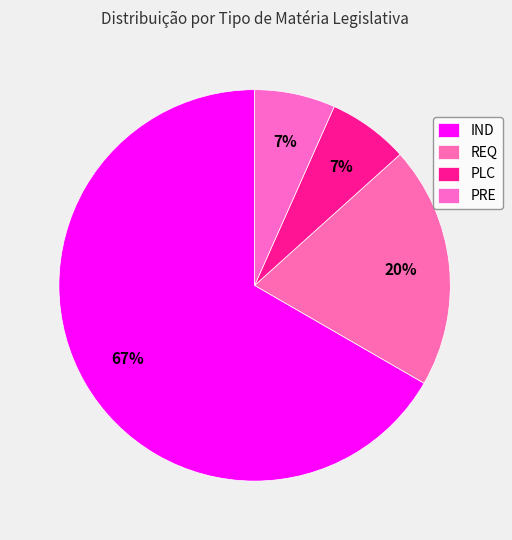

Rank the categories by value from highest to lowest.

IND, REQ, PLC, PRE